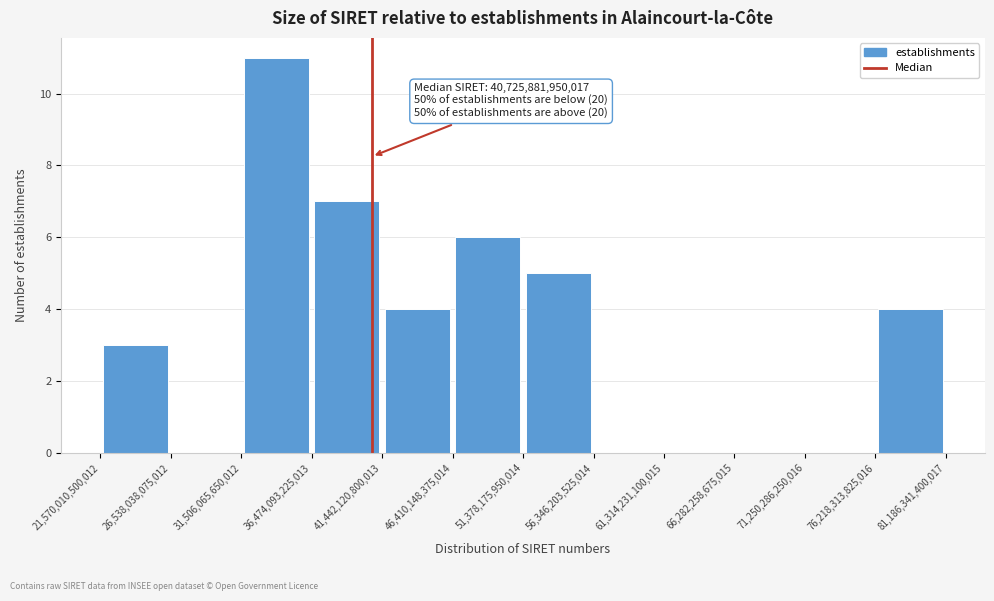

Over which range of the x-axis is the bar tallest?

31,506,065,650,012 to 36,474,093,225,013